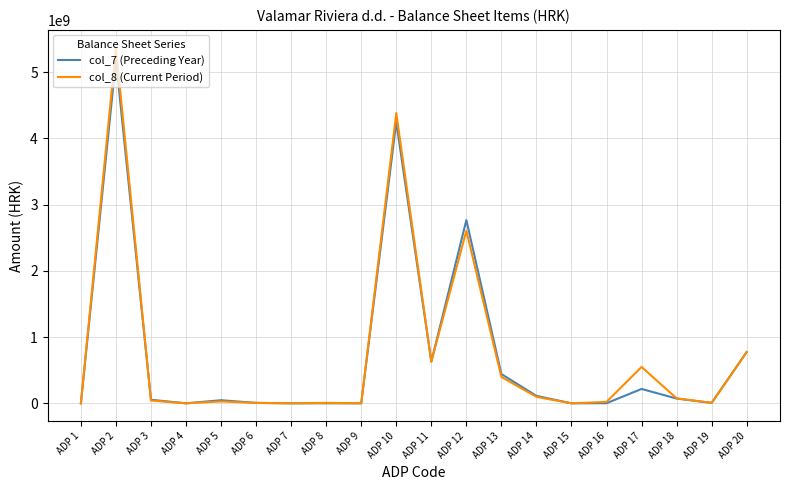

The value of col_8 (Current Period) at ADP 9 is 0. True or false?

True